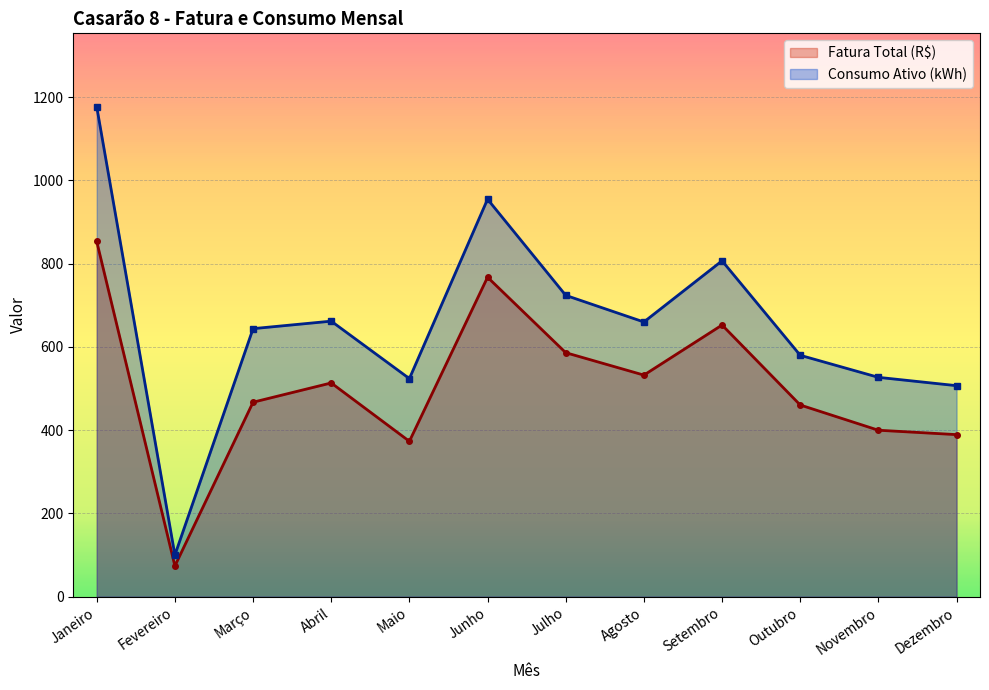

What is the sum of the Fatura Total (R$) values at Setembro and Maio?

1026.0